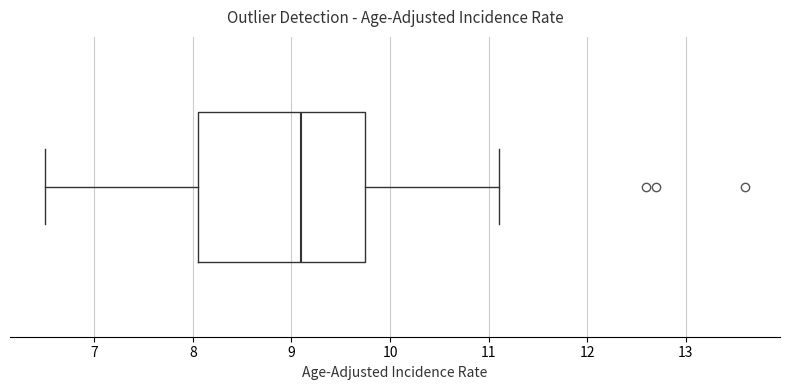

Read this box plot against the x-axis: the position of the median line, the range covered by the box, and the ends of both whiskers. The values are not printed on the chart, so give them approximately, as read against the axis.

median 9.1, box 8.1 to 9.8, whiskers 6.5 to 11.1